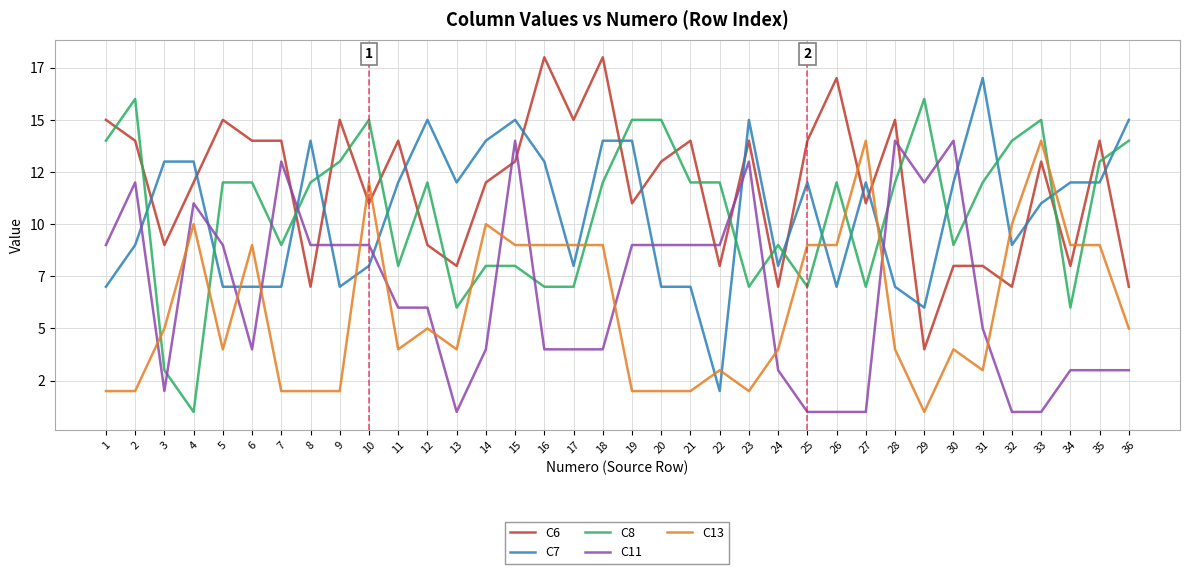

What are all the series names shown in the legend?

C6, C7, C8, C11, C13